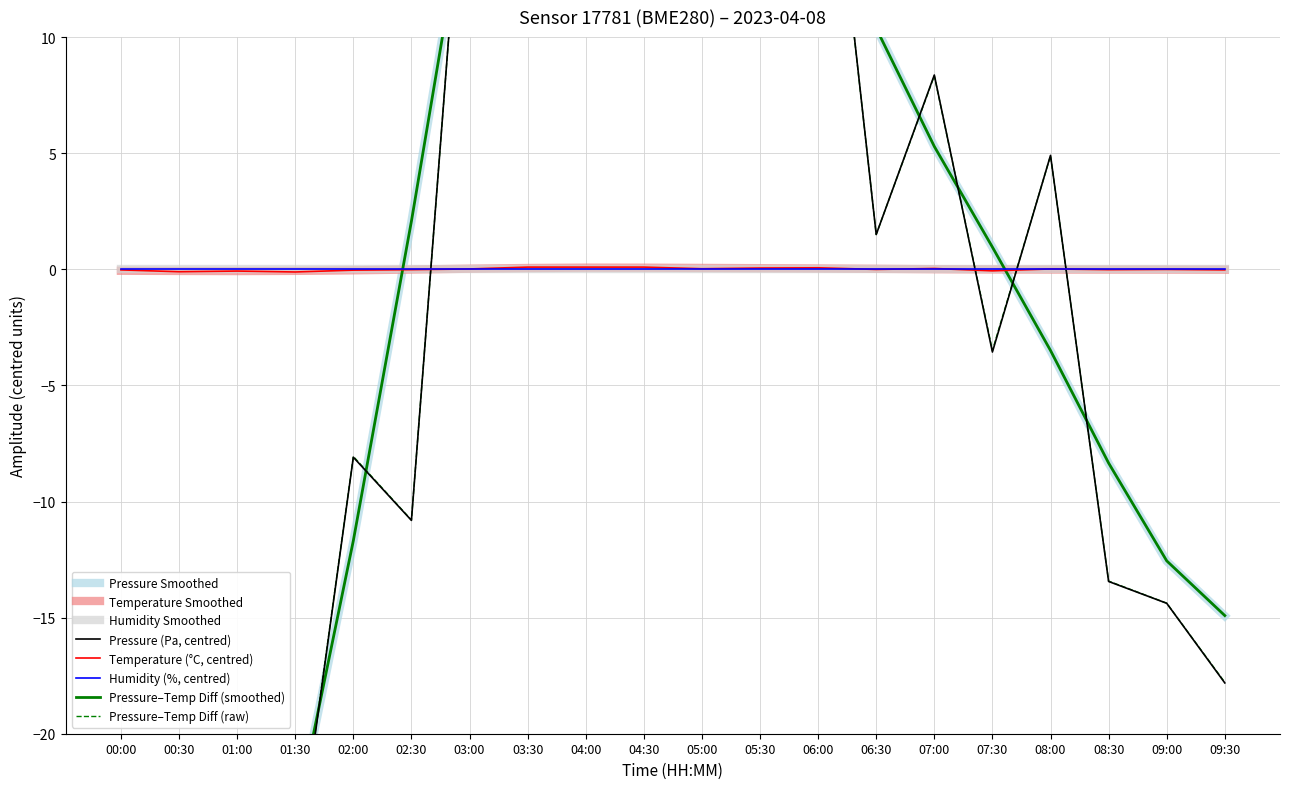

What is the difference between the pressure values at 06:00 and 09:30?

41.9